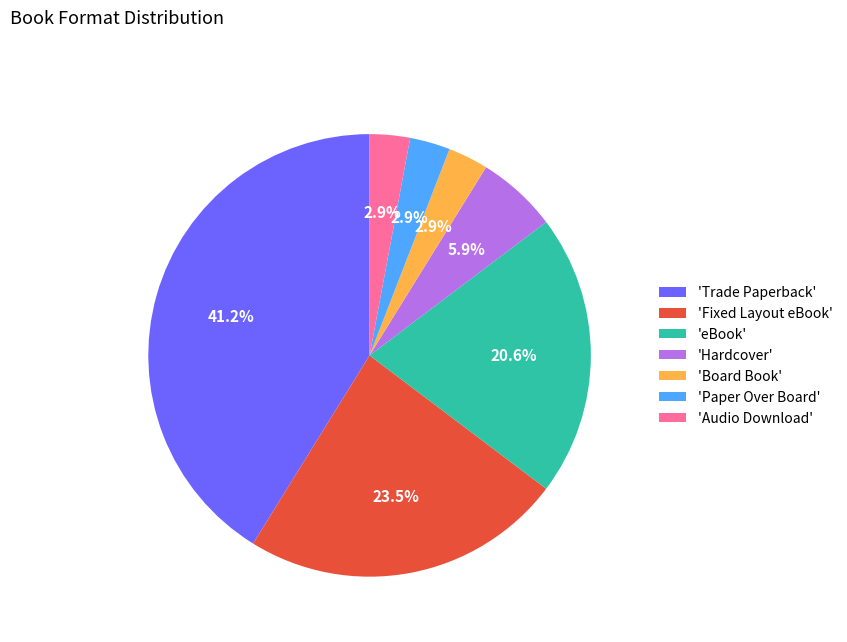

What percentage is NOT represented by 'eBook'?

79.4%